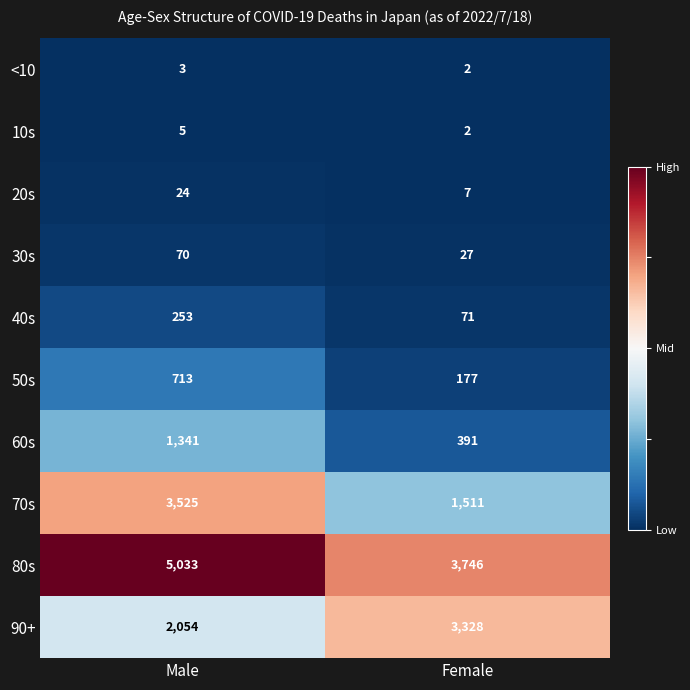

List the series in order of their peak value, lowest first.

<10, 10s, 20s, 30s, 40s, 50s, 60s, 90+, 70s, 80s